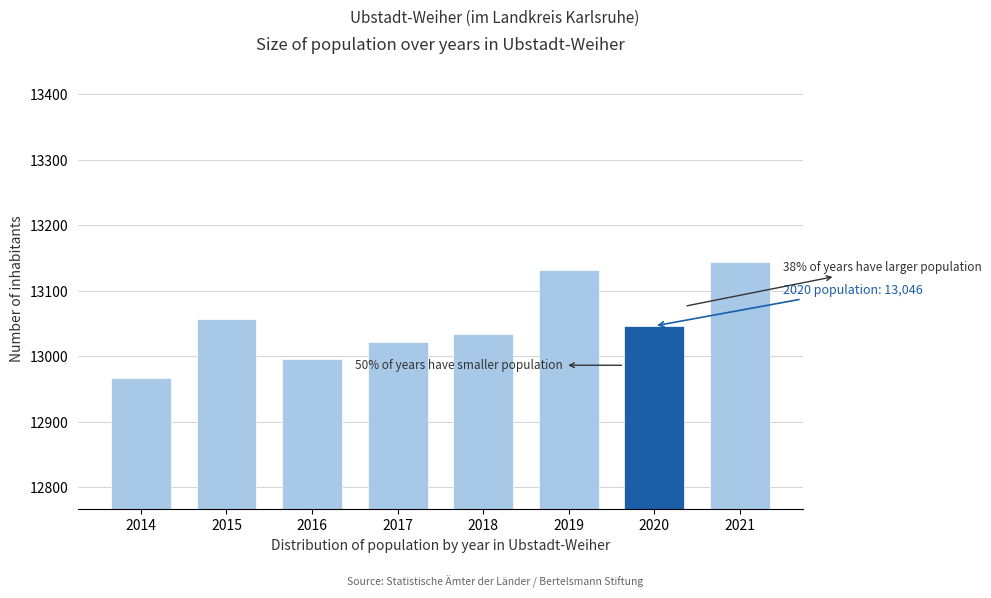

Reading left to right, extract all data points from this chart.

12966	13057	12995	13021	13033	13131	13046	13143